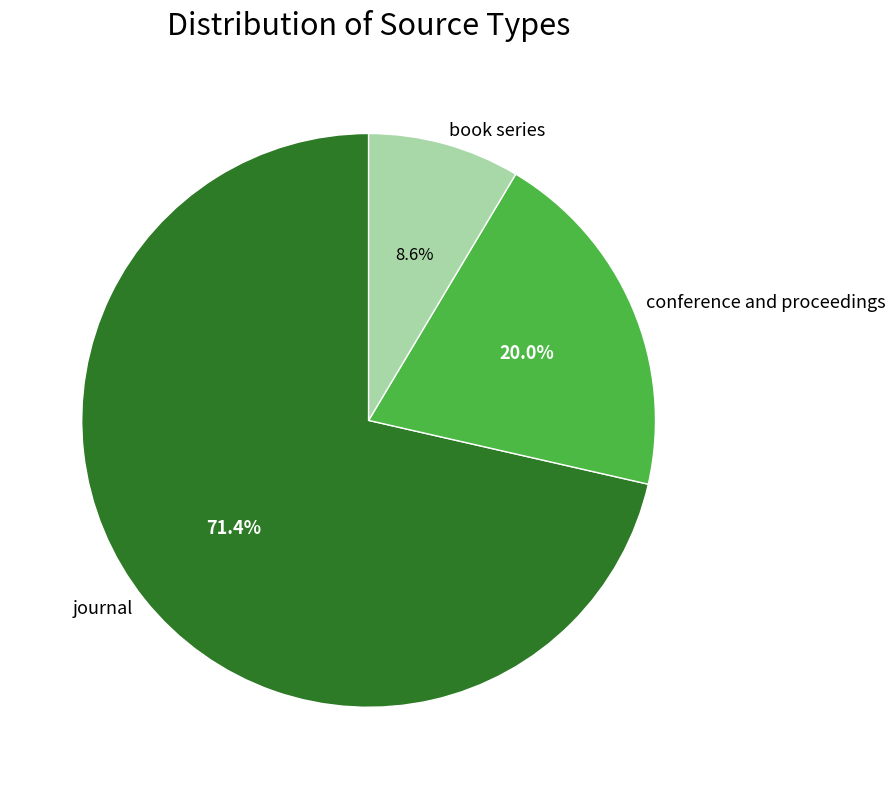

Is it true that conference and proceedings is 34% of the pie?

False